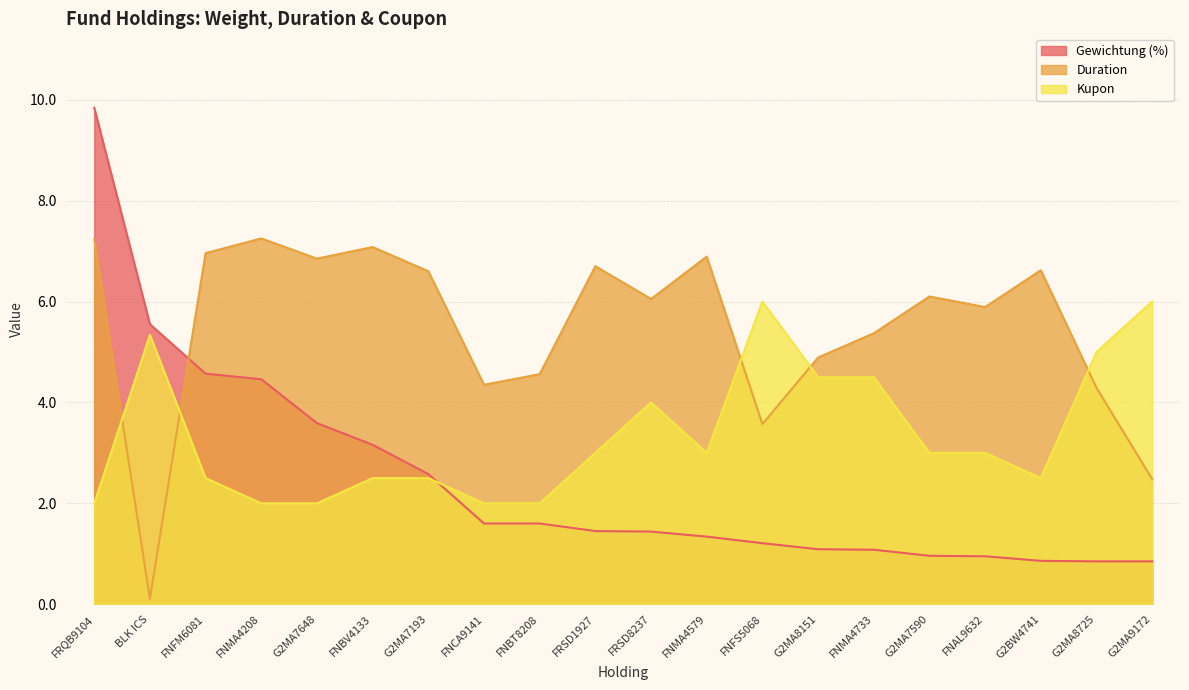

How many distinct data groups are displayed?

3